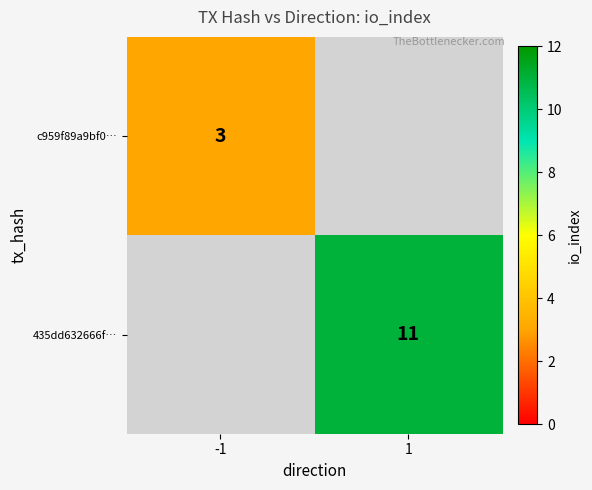

At which category does the chart reach its minimum across all series?

-1